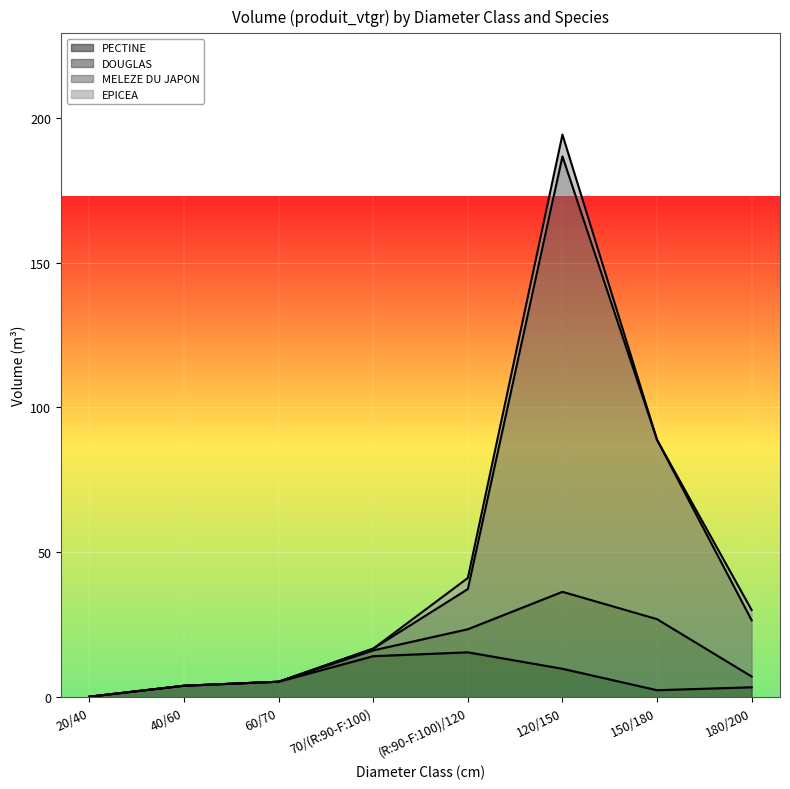

Between 70/(R:90-F:100) and 120/150, which series saw the biggest shift?

MELEZE DU JAPON